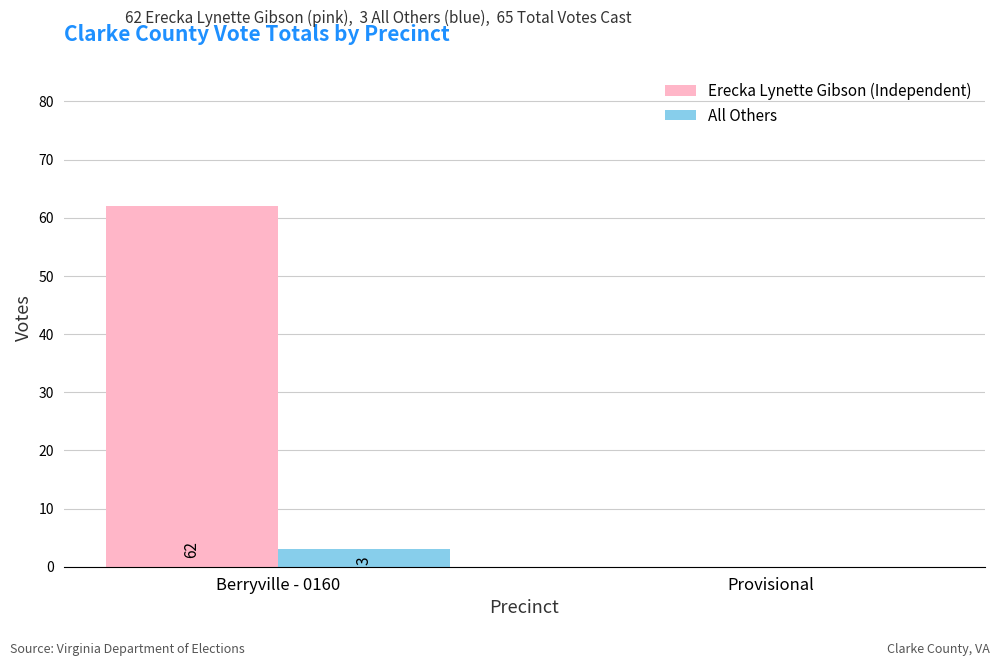

What is the sum of all All Others values?

3